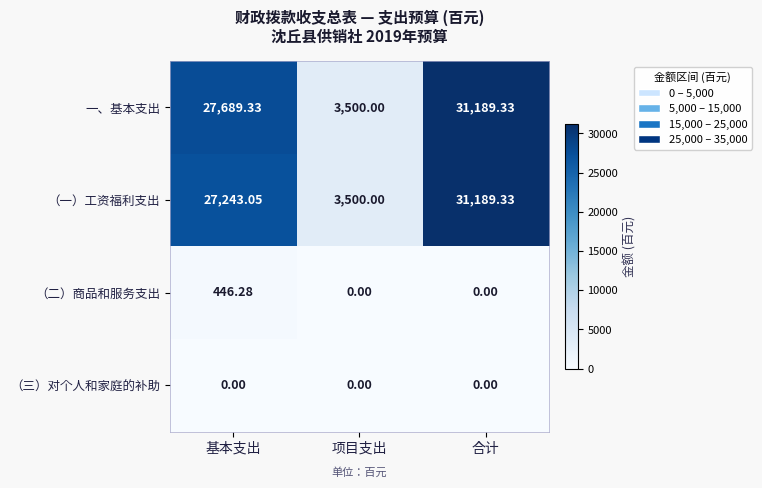

Which category has the highest value in the （一）工资福利支出 series?

合计